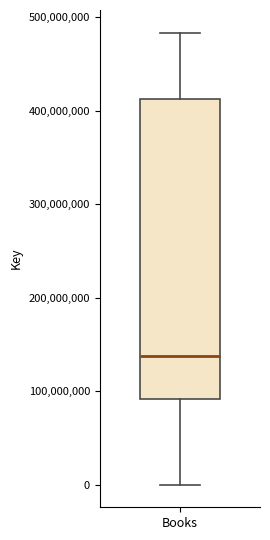

Transcribe this box plot: give where the median line is, the range the box spans, and where the two whiskers end, as read against the y-axis. The values are not printed on the chart, so give them approximately, as read against the axis.

median 140000000, box 90000000 to 410000000, whiskers 0 to 480000000